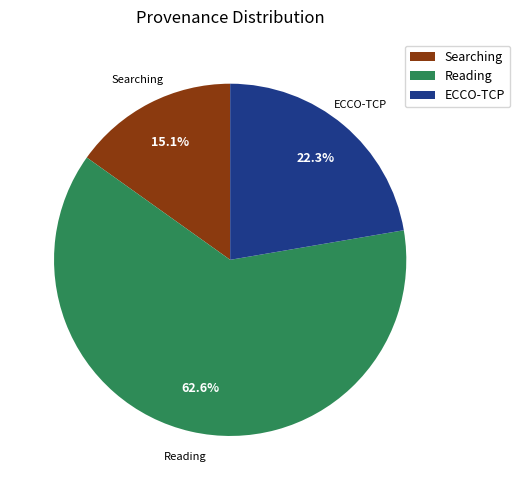

Which category has the smallest portion of the pie?

Searching